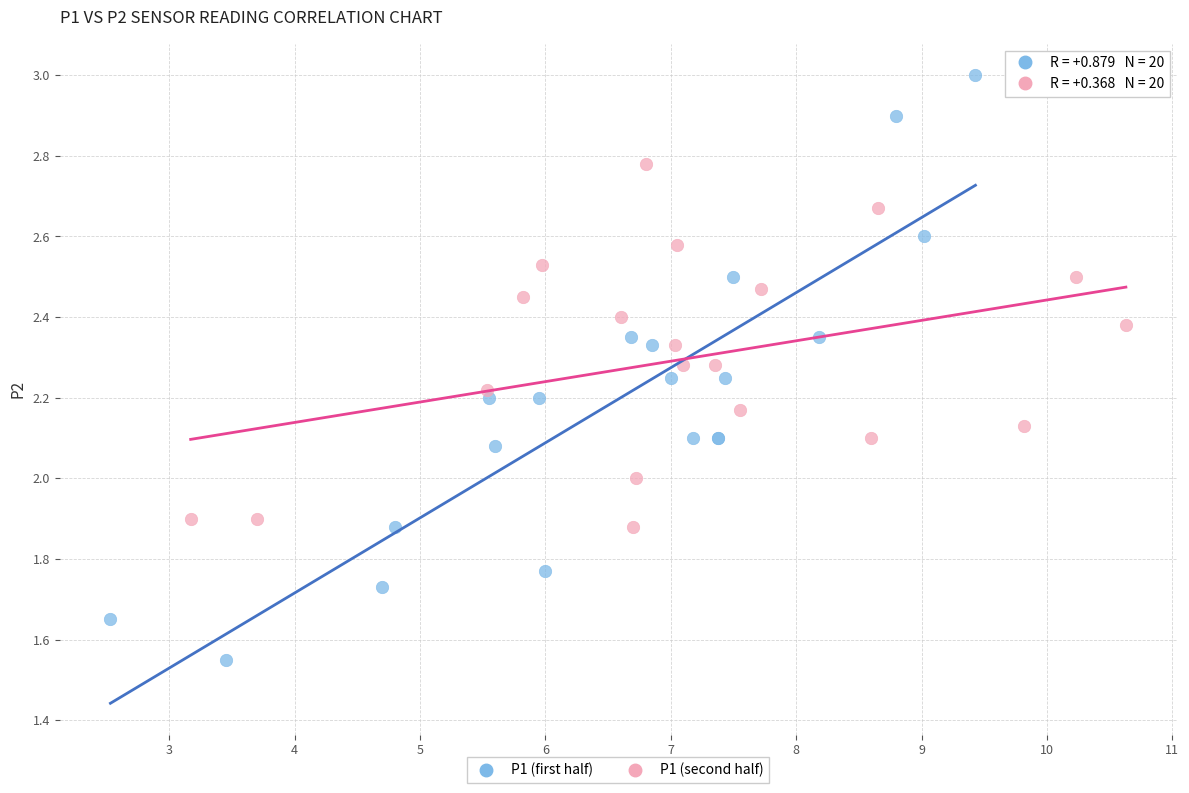

Which series reaches the minimum Y coordinate?

P1 (first half)